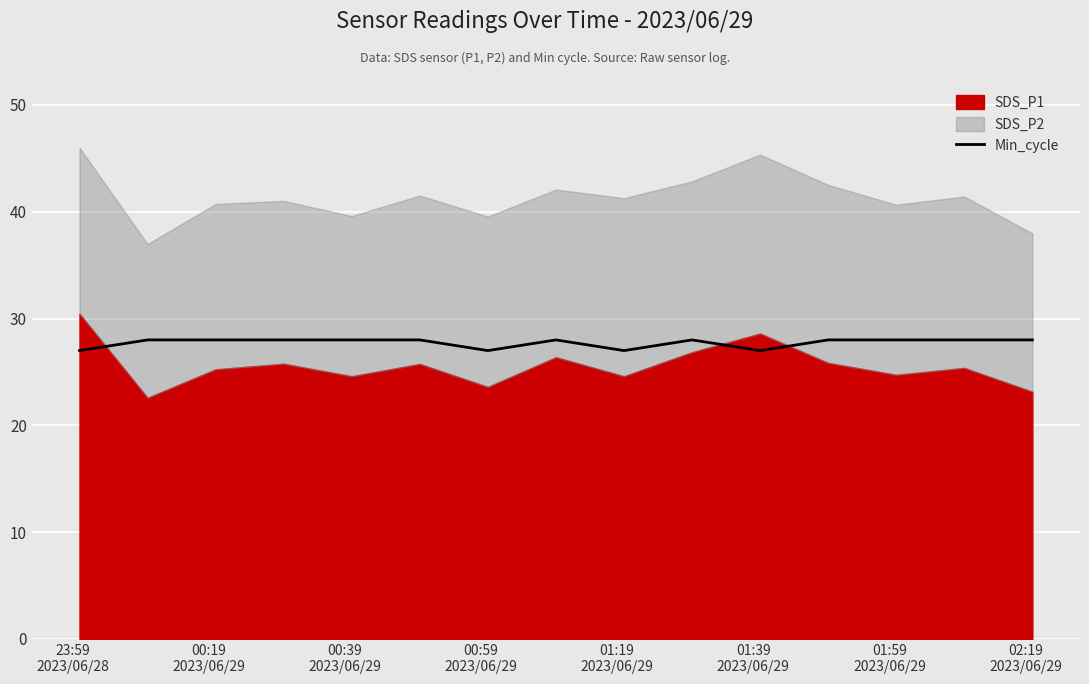

What is the maximum value for Min_cycle?

28